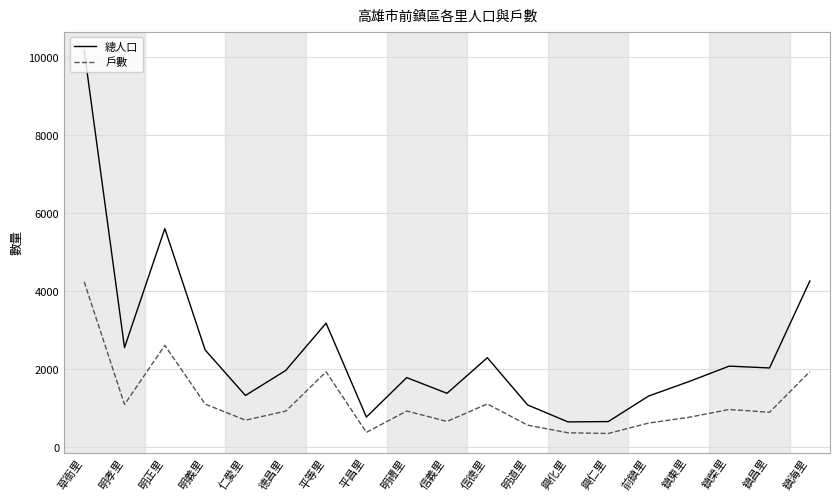

Where is 總人口 nearest to the value 5406?

明正里